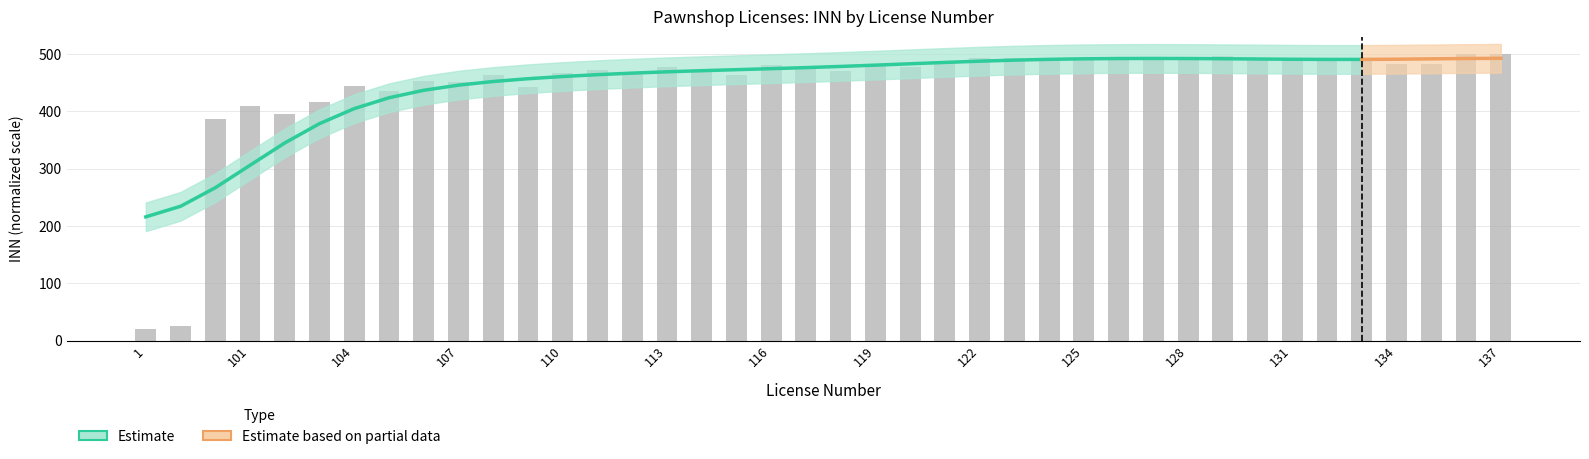

The value at 114 is 468.6. True or false?

True